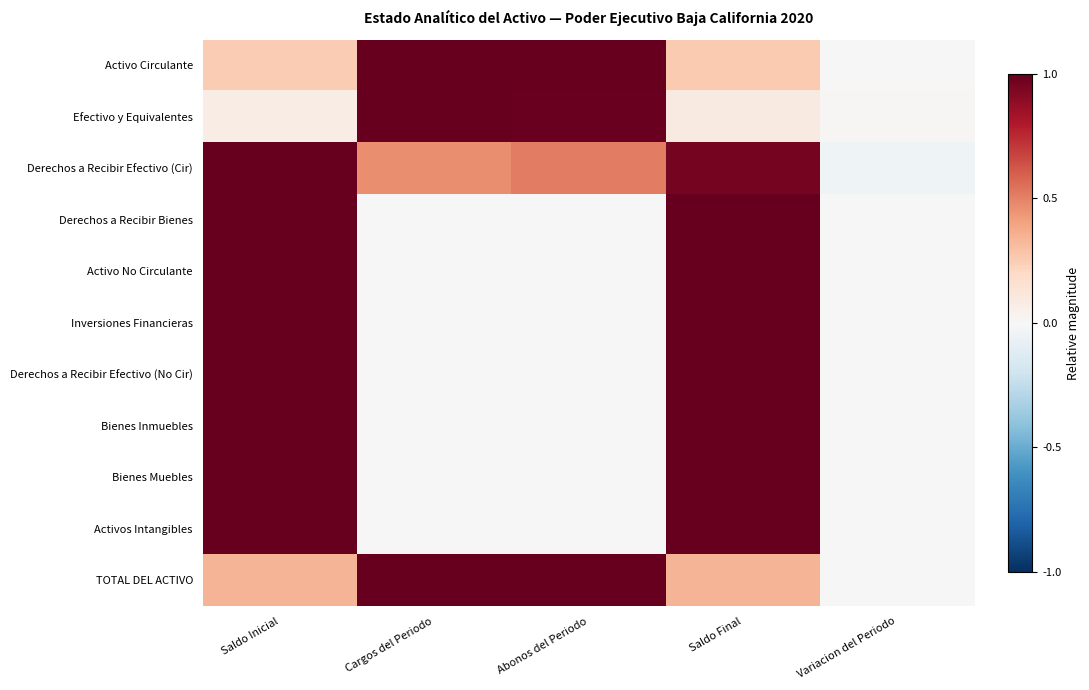

Reading left to right, extract all data points from this chart.

Activo Circulante: Saldo Inicial=0.3	Cargos del Periodo=1.0	Abonos del Periodo=1.0	Saldo Final=0.3	Variacion del Periodo=0.0
Efectivo y Equivalentes: Saldo Inicial=0.1	Cargos del Periodo=1.0	Abonos del Periodo=1.0	Saldo Final=0.1	Variacion del Periodo=0.0
Derechos a Recibir Efectivo (Cir): Saldo Inicial=1.0	Cargos del Periodo=0.5	Abonos del Periodo=0.5	Saldo Final=1.0	Variacion del Periodo=-0.0
Derechos a Recibir Bienes: Saldo Inicial=1.0	Cargos del Periodo=0.0	Abonos del Periodo=0.0	Saldo Final=1.0	Variacion del Periodo=0.0
Activo No Circulante: Saldo Inicial=1.0	Cargos del Periodo=0.0	Abonos del Periodo=0.0	Saldo Final=1.0	Variacion del Periodo=0.0
Inversiones Financieras: Saldo Inicial=1.0	Cargos del Periodo=0.0	Abonos del Periodo=0.0	Saldo Final=1.0	Variacion del Periodo=0.0
Derechos a Recibir Efectivo (No Cir): Saldo Inicial=1.0	Cargos del Periodo=0.0	Abonos del Periodo=0.0	Saldo Final=1.0	Variacion del Periodo=0.0
Bienes Inmuebles: Saldo Inicial=1.0	Cargos del Periodo=0.0	Abonos del Periodo=0.0	Saldo Final=1.0	Variacion del Periodo=0.0
Bienes Muebles: Saldo Inicial=1.0	Cargos del Periodo=0.0	Abonos del Periodo=0.0	Saldo Final=1.0	Variacion del Periodo=0.0
Activos Intangibles: Saldo Inicial=1.0	Cargos del Periodo=0.0	Abonos del Periodo=0.0	Saldo Final=1.0	Variacion del Periodo=0.0
TOTAL DEL ACTIVO: Saldo Inicial=0.3	Cargos del Periodo=1.0	Abonos del Periodo=1.0	Saldo Final=0.3	Variacion del Periodo=0.0